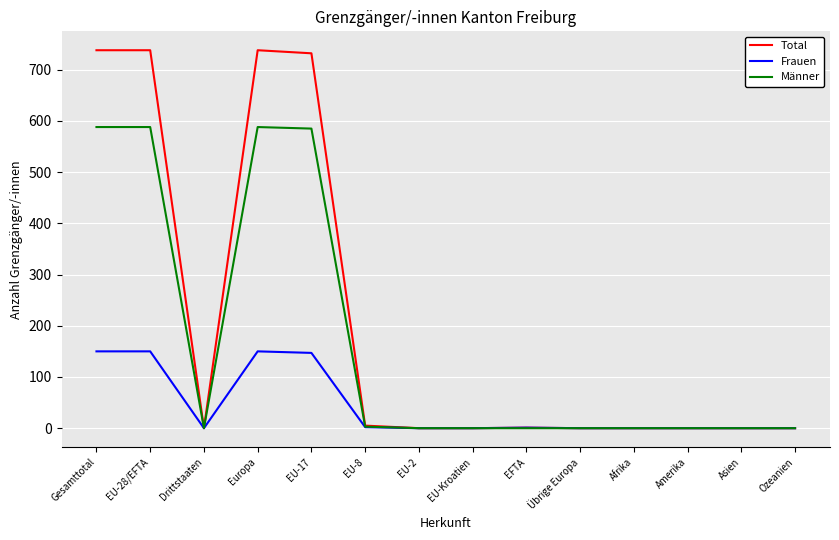

Which series has the largest total across all categories?

Total